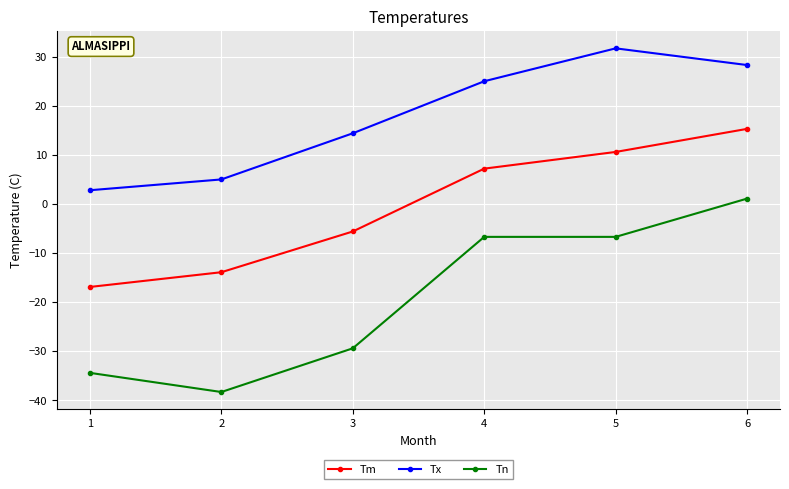

The value of Tn at 1 is -34.4. True or false?

True